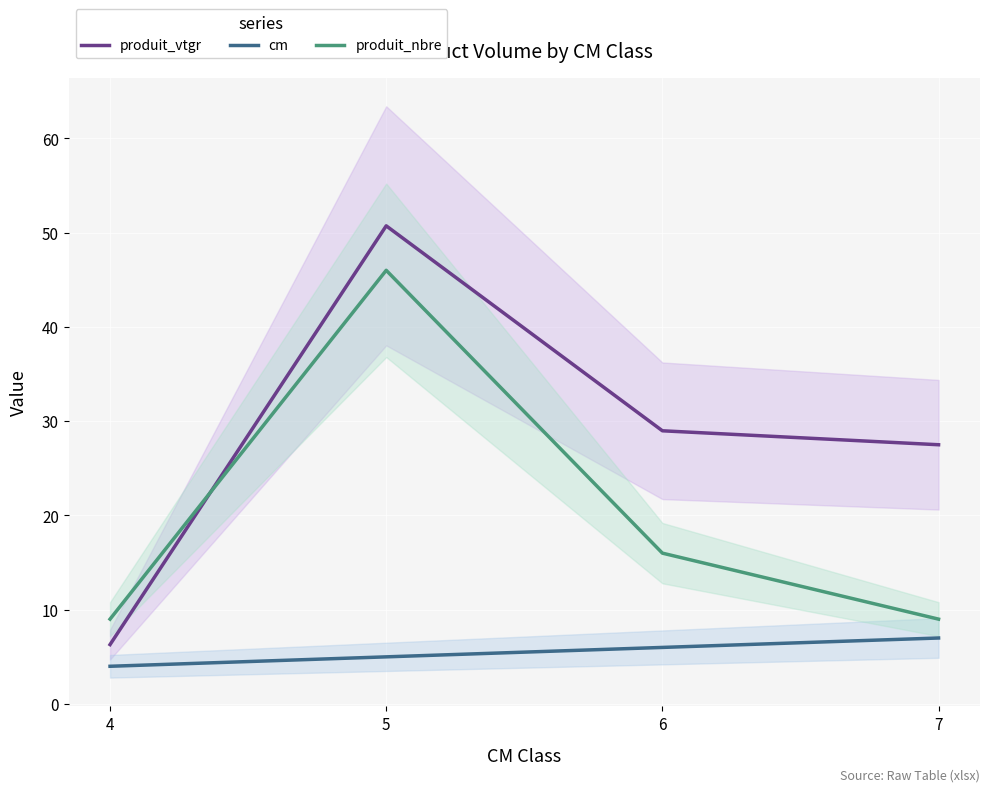

Between 4 and 7, which series saw the biggest shift?

produit_vtgr